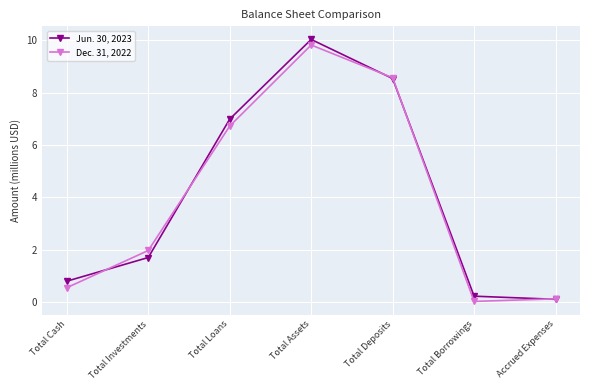

The value of Jun. 30, 2023 at Total Investments is 2.8. True or false?

False